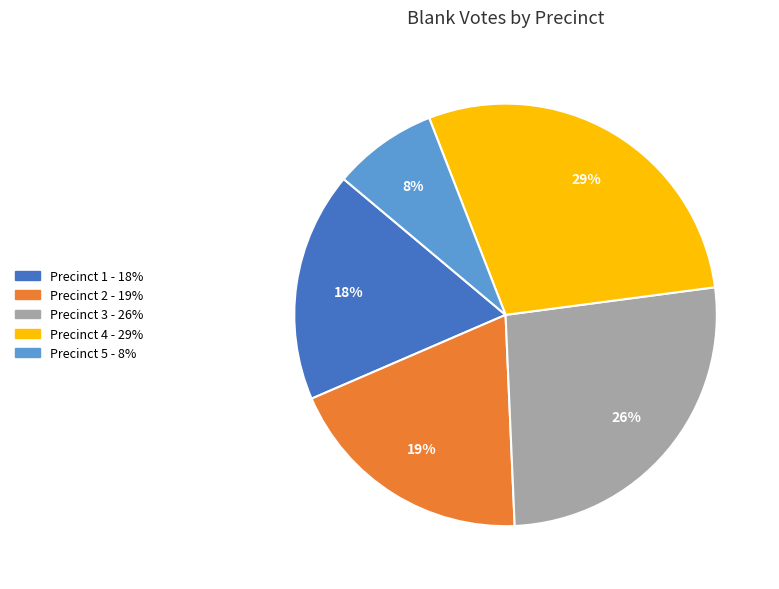

To the nearest percent, what is the average slice percentage?

20%